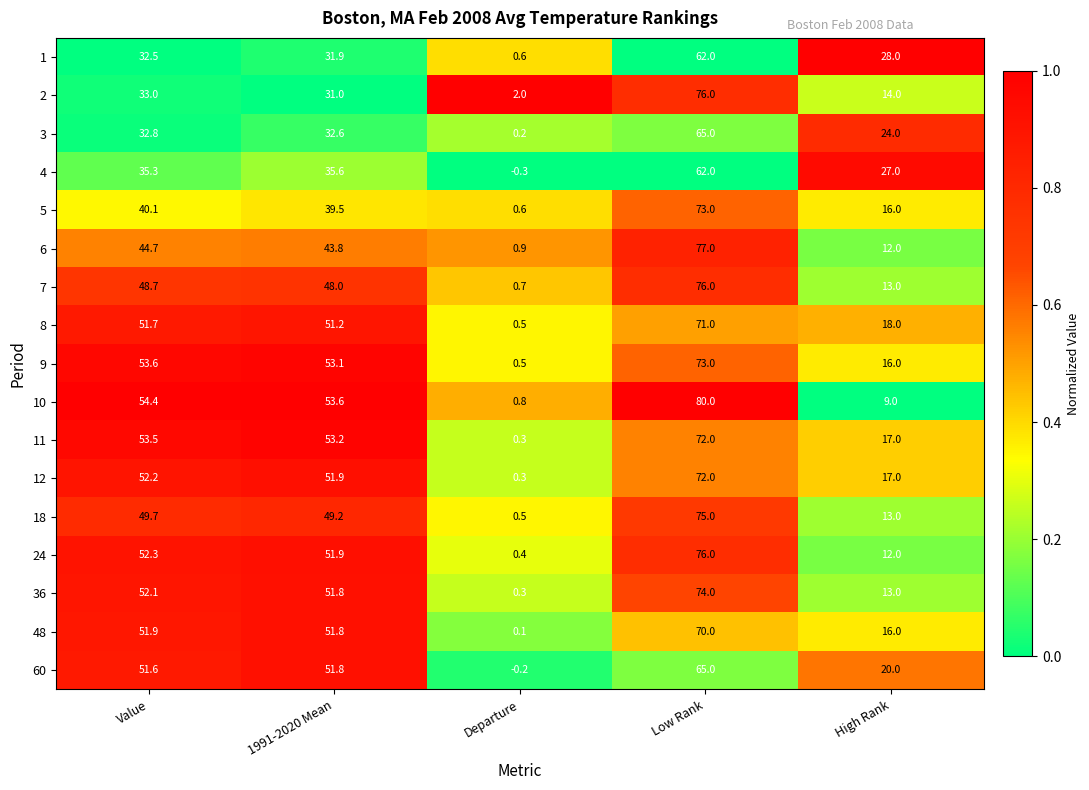

The 9 series shows 27.1 at High Rank. True or false?

False